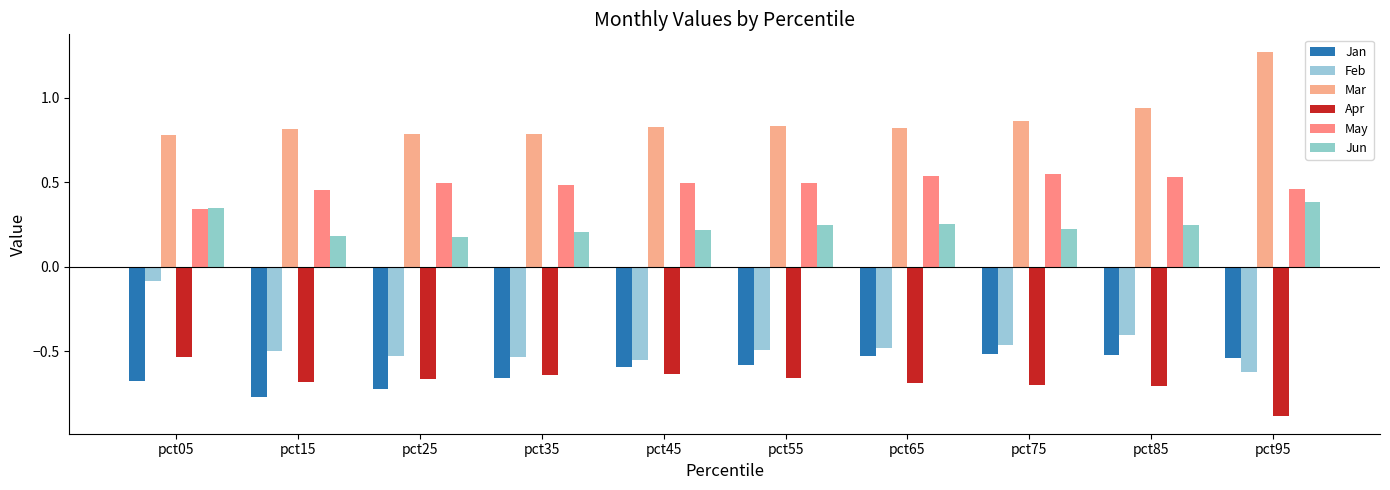

List the labels in order of Apr value, largest first.

pct05, pct45, pct35, pct55, pct25, pct15, pct65, pct75, pct85, pct95